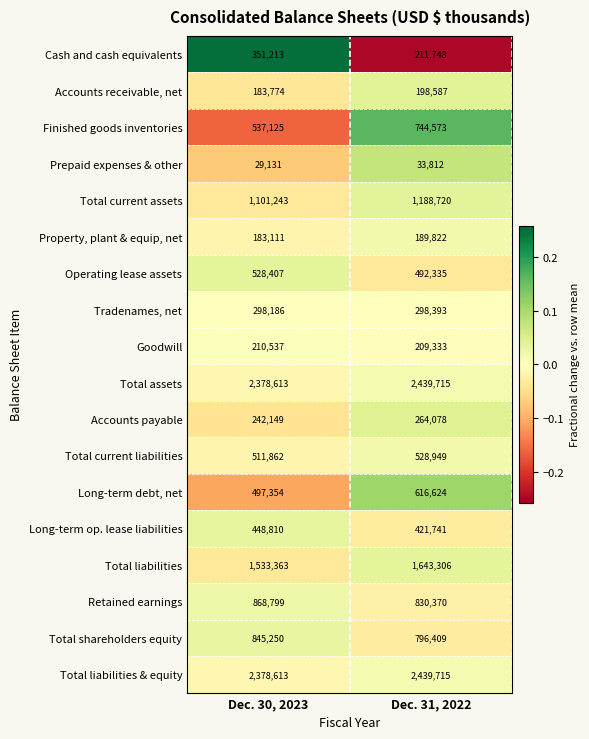

How many distinct data groups are displayed?

18